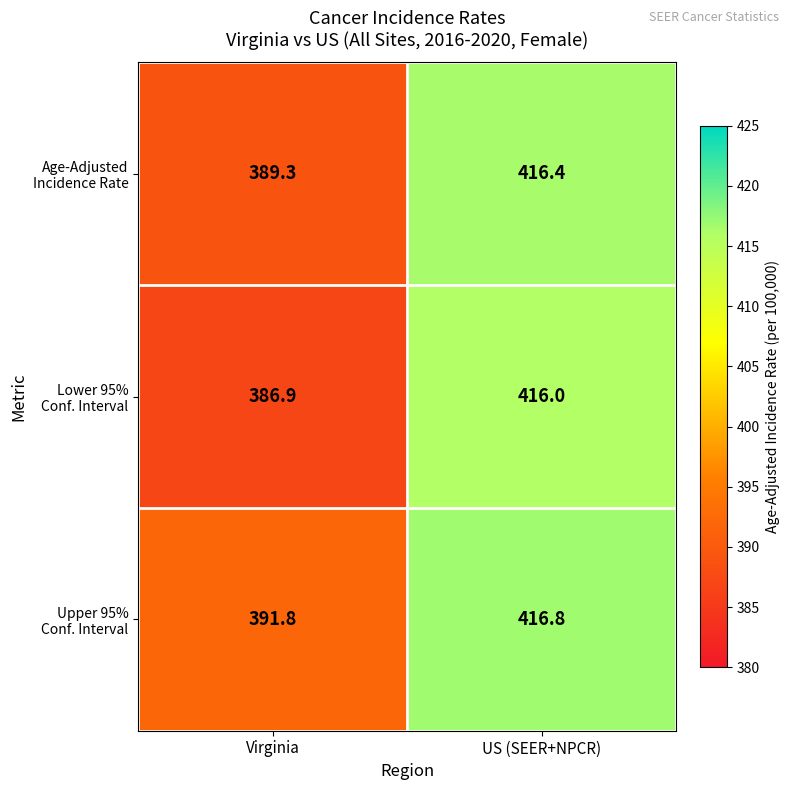

Count the number of categories in the chart.

2